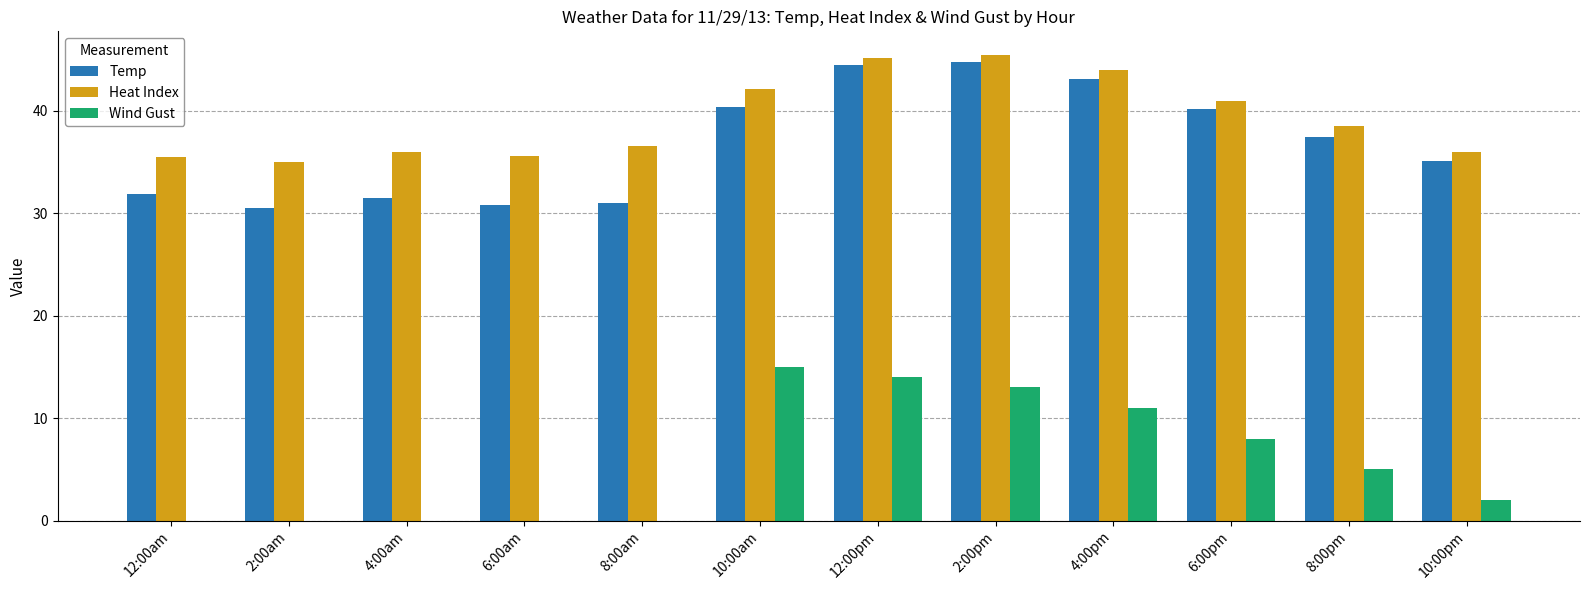

The value of Heat Index at 10:00pm is 36.0. True or false?

True